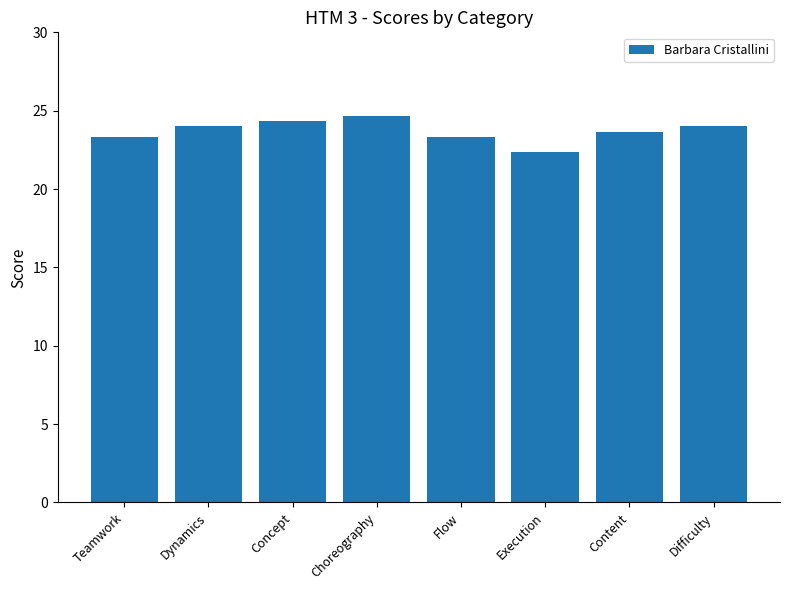

What is the difference between the maximum and minimum values?

2.3